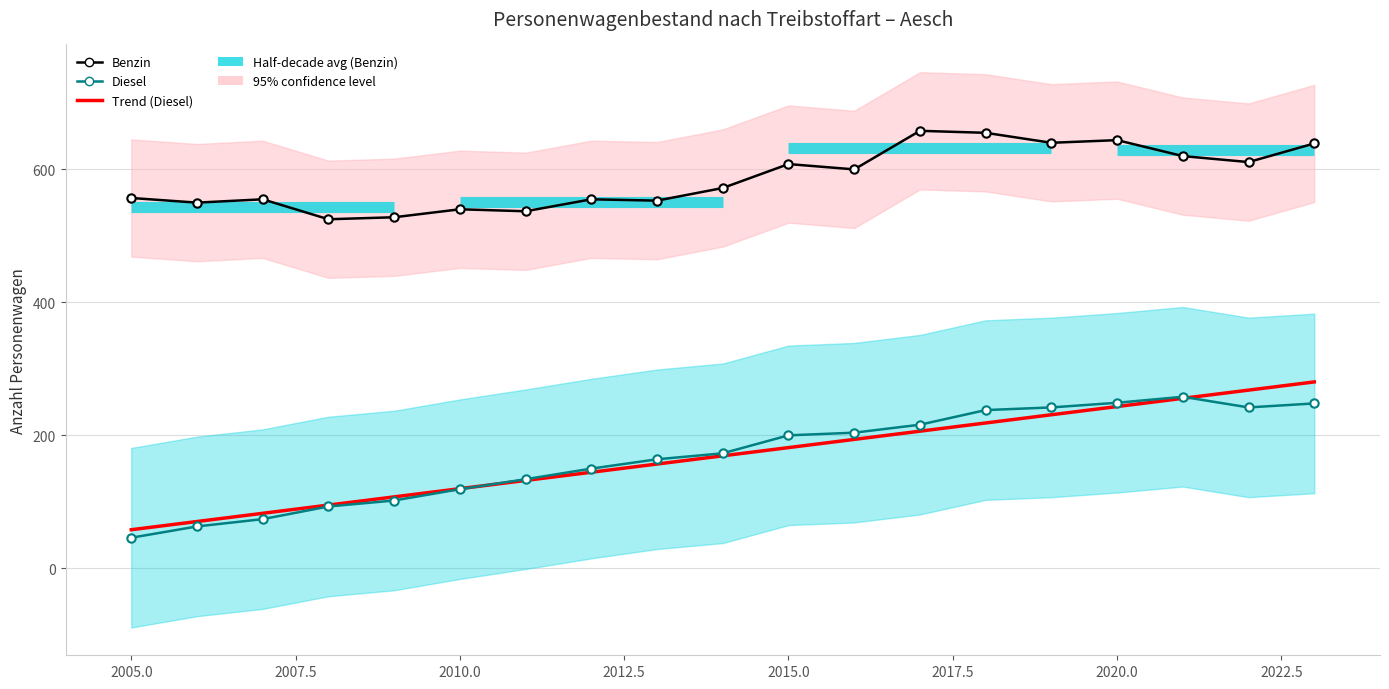

What are all the series names shown in the legend?

Trend (Diesel), Benzin, Diesel